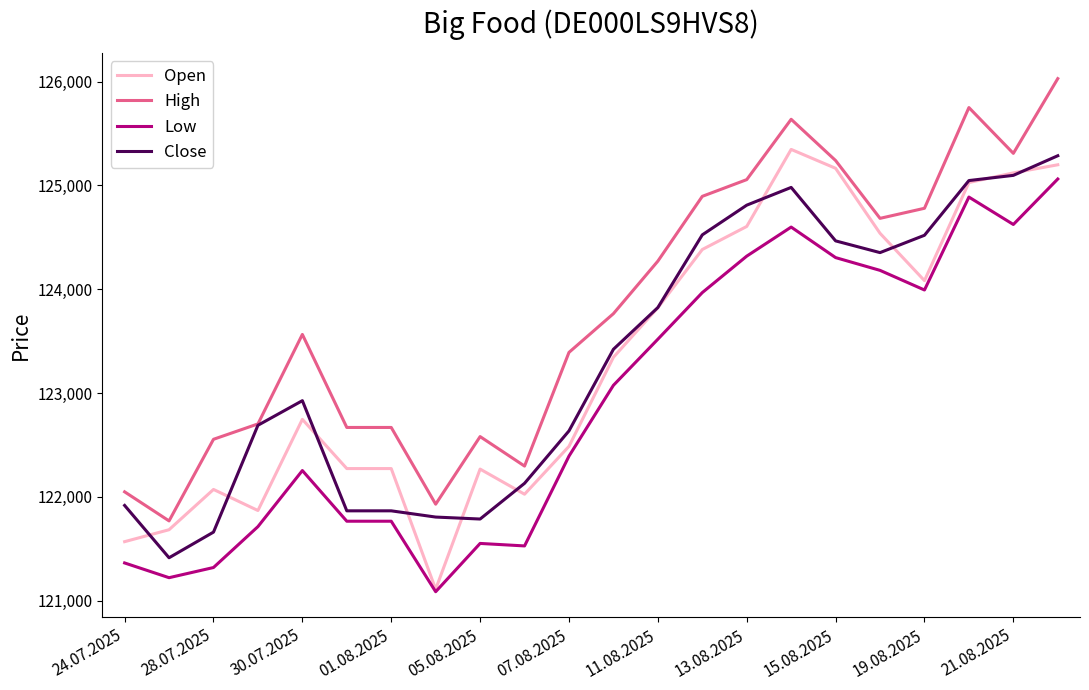

Which series has the largest total across all categories?

High